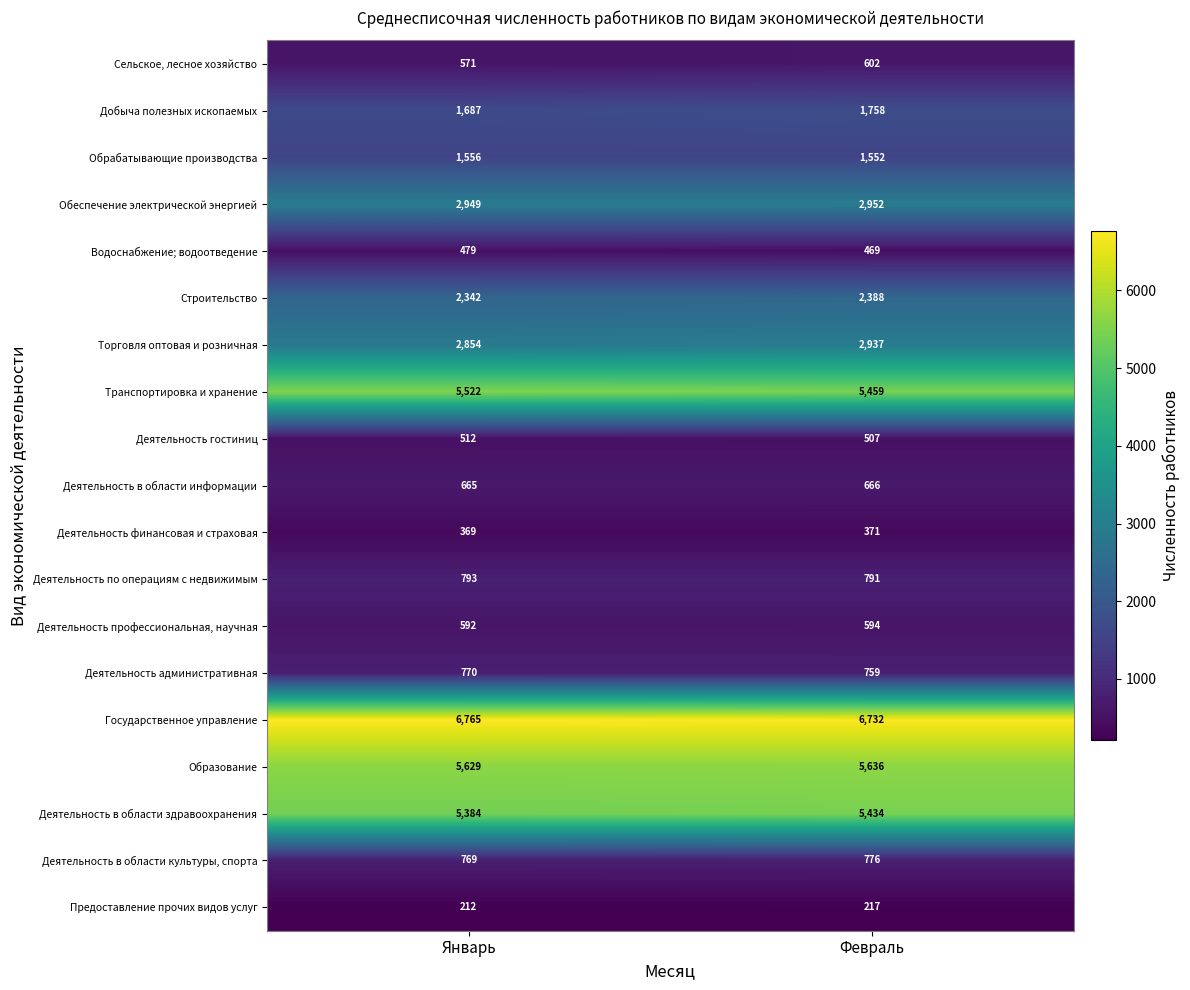

Which label corresponds to the smallest value in the chart?

Январь